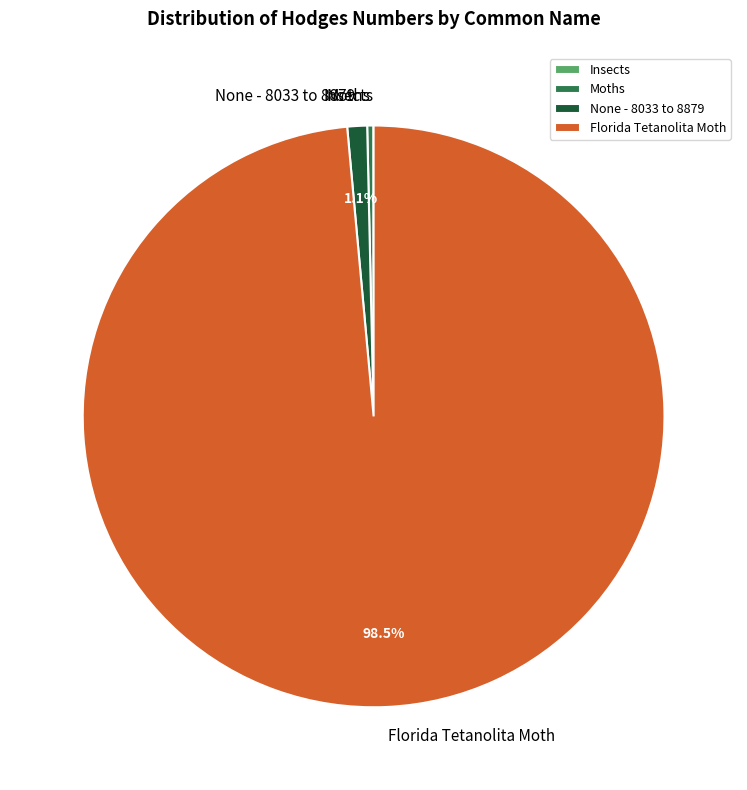

What portion of the pie excludes None - 8033 to 8879?

98.9%